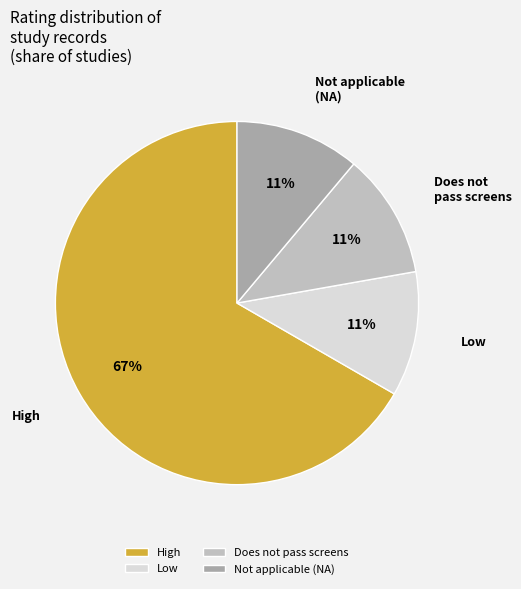

Count the number of slices in the pie.

4